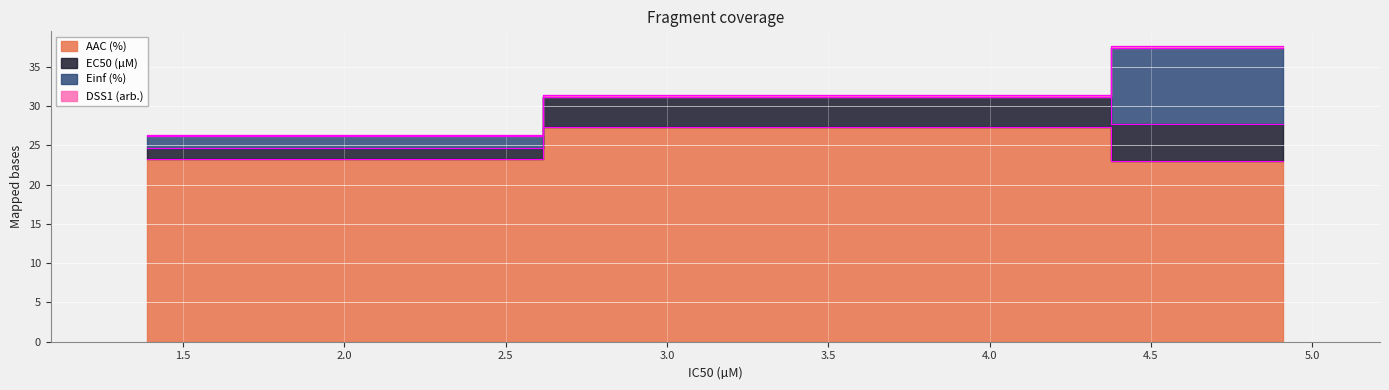

Count the DSS1 (arb.) values in the range 0 to 1.

3